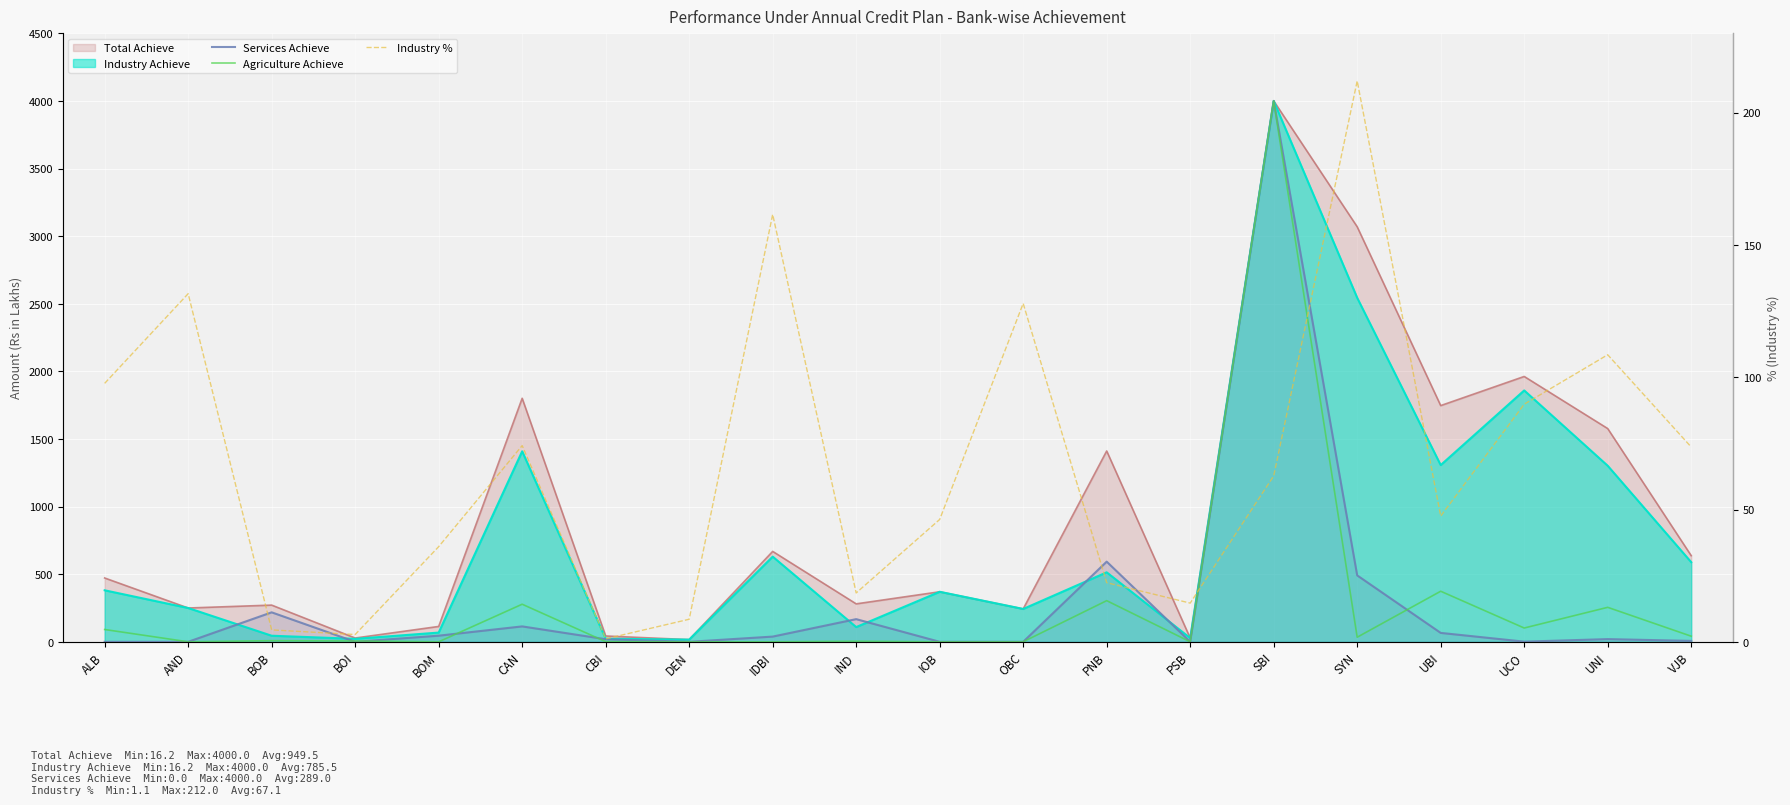

Which category has the lowest value in the Services Achieve series?

ALB